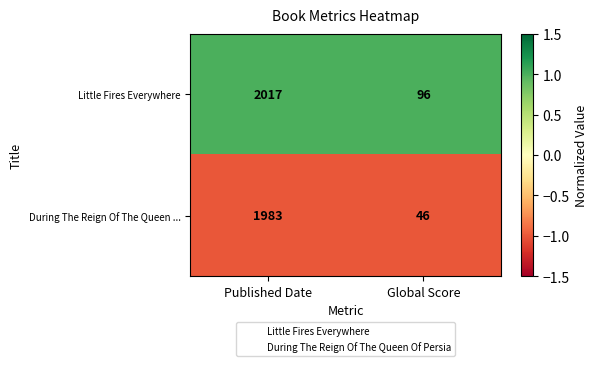

The During The Reign Of The Queen ... series shows 78 at Global Score. True or false?

False